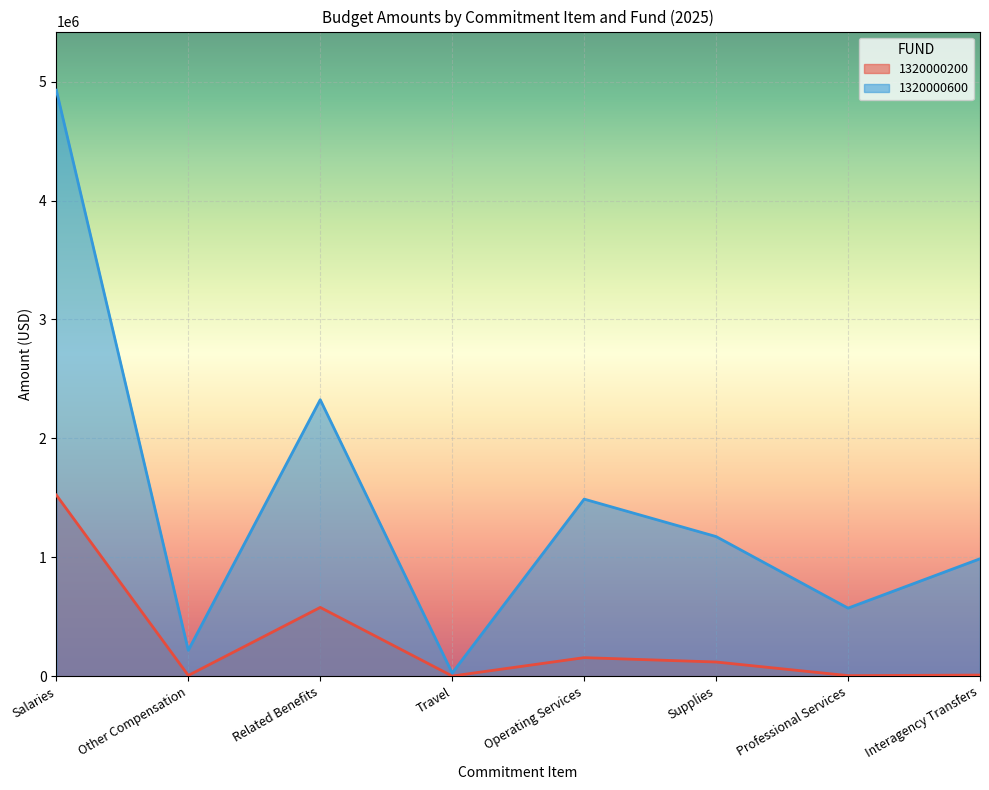

What is the sum of the 1320000200 values at Travel and Supplies?

120973